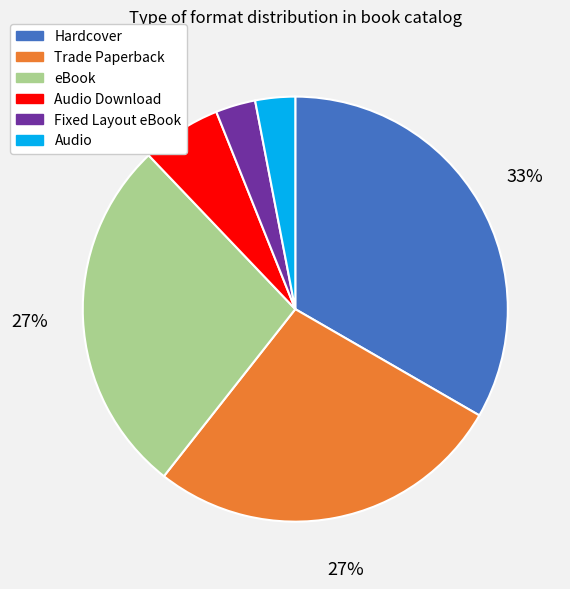

To the nearest percent, what is the difference between the largest and smallest slice percentages?

30%